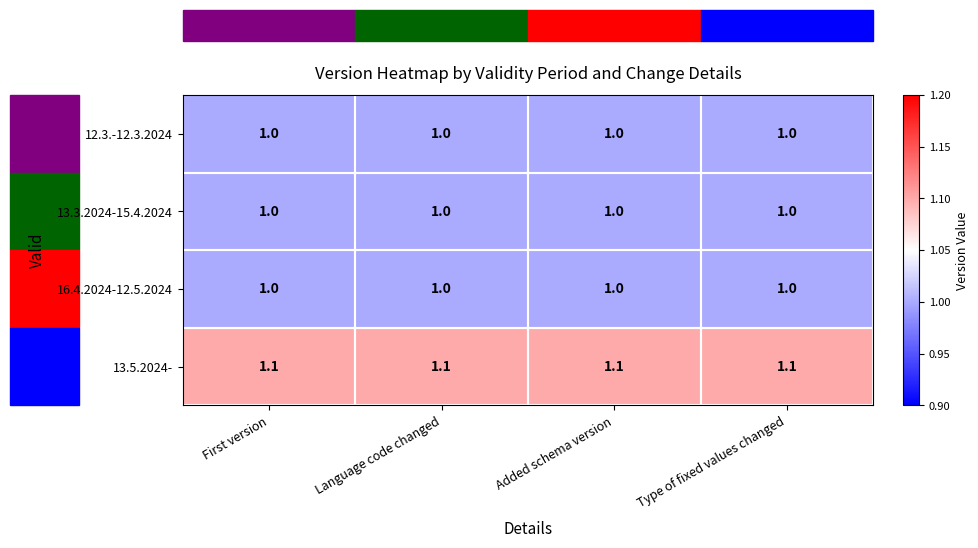

True or false: 13.3.2024-15.4.2024 has a value of 1.6 at Type of fixed values changed.

False